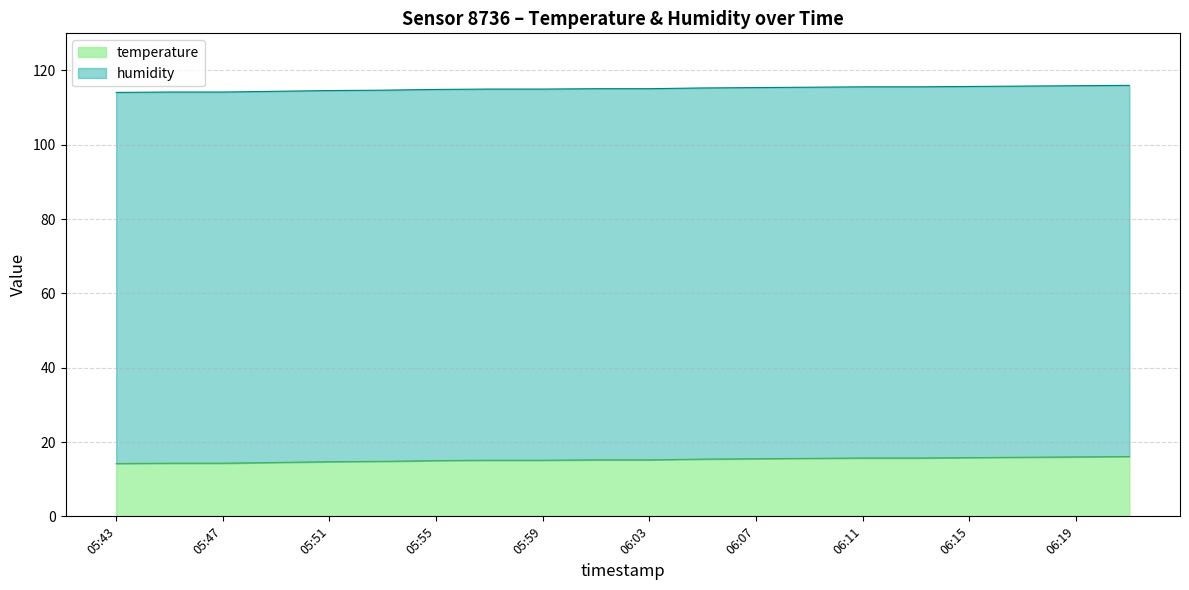

True or false: temperature has a value of 20.8 at 05:51.

False